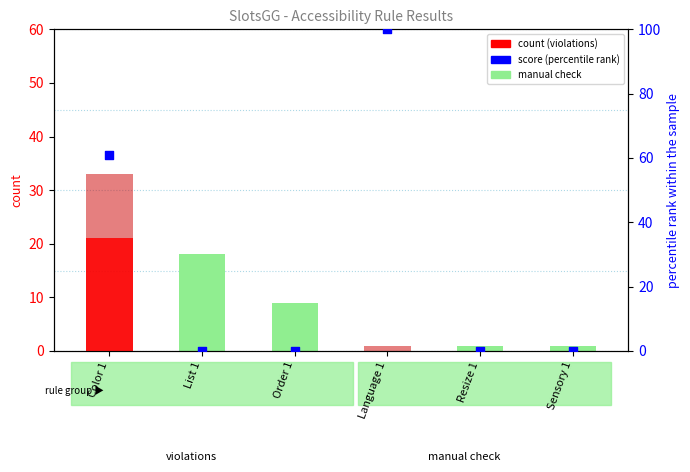

At how many categories does at least one series exceed 40?

2